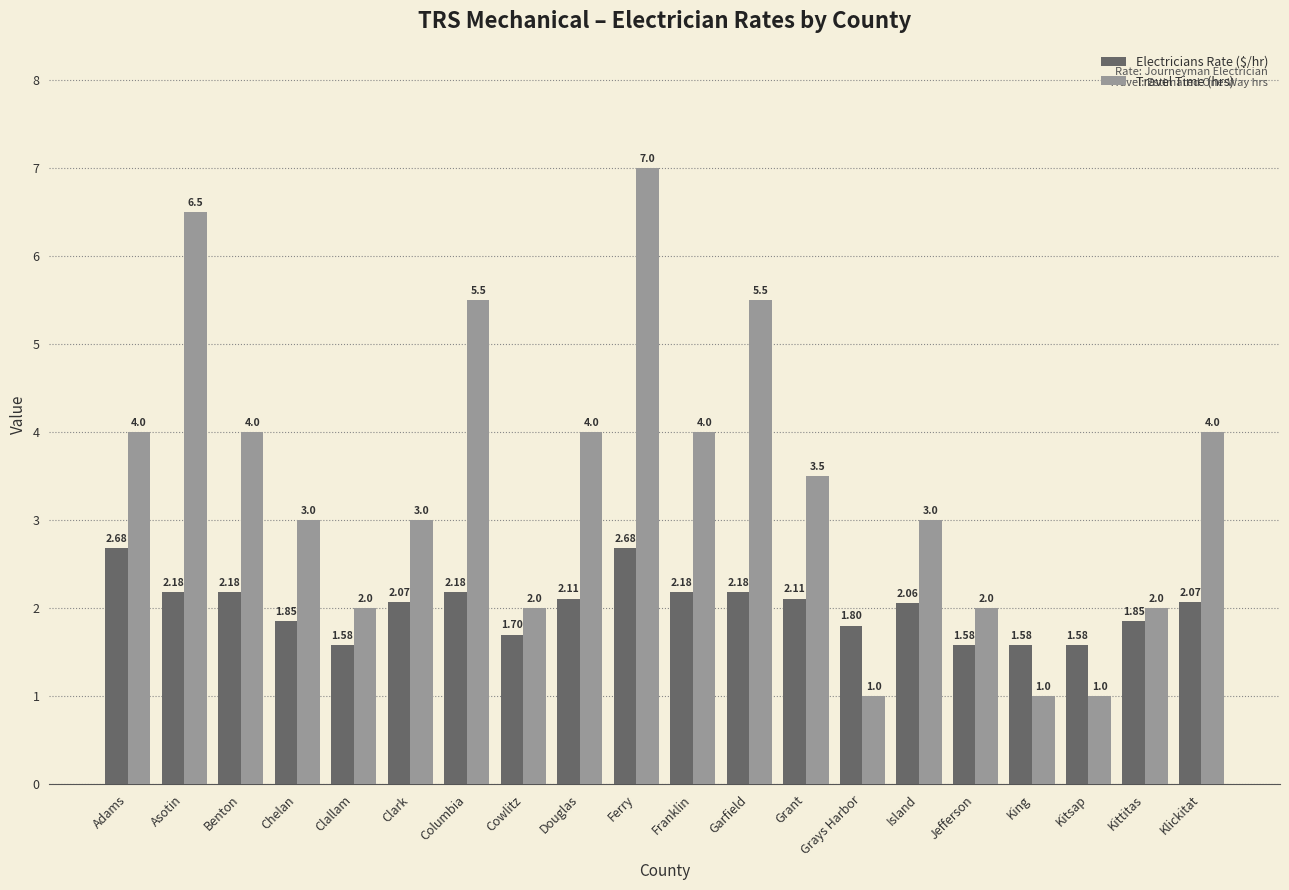

What is the greatest value displayed?

7.0